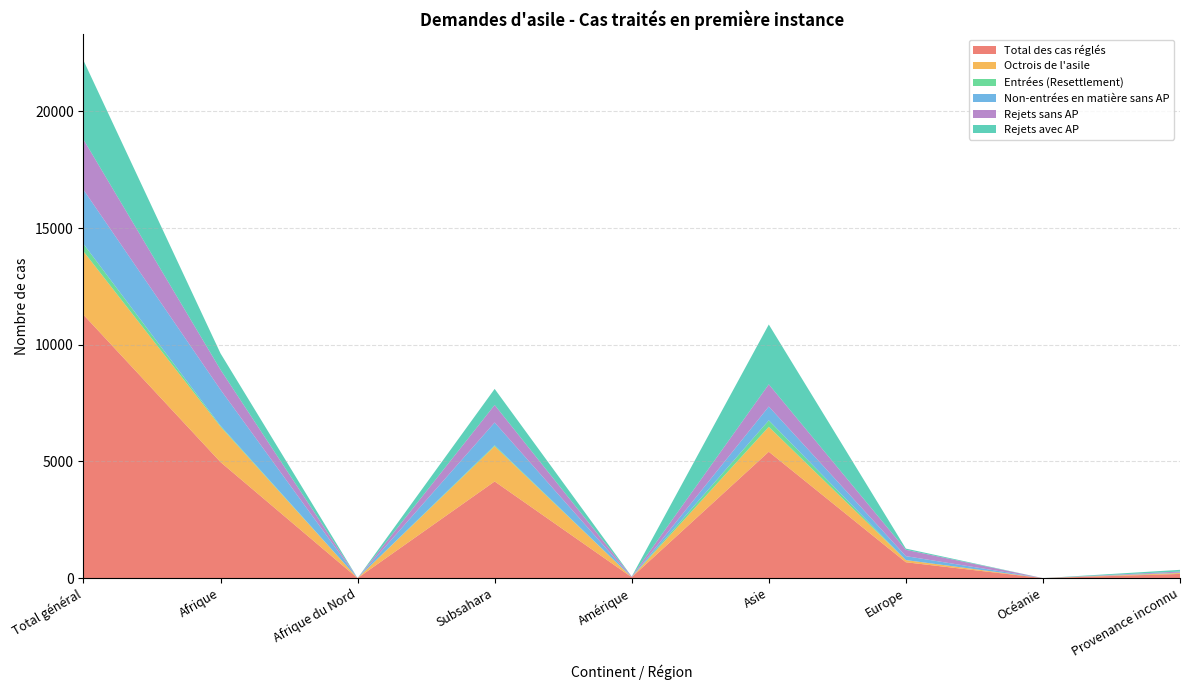

Reading left to right, what are all the values shown in this chart?

Total des cas réglés: Total général=11285	Afrique=4972	Afrique du Nord=0	Subsahara=4142	Amérique=38	Asie=5415	Europe=680	Océanie=0	Provenance inconnu=180
Octrois de l'asile: Total général=2717	Afrique=1518	Afrique du Nord=0	Subsahara=1509	Amérique=0	Asie=1069	Europe=92	Océanie=0	Provenance inconnu=38
Entrées (Resettlement): Total général=318	Afrique=39	Afrique du Nord=0	Subsahara=39	Amérique=0	Asie=275	Europe=0	Océanie=0	Provenance inconnu=4
Non-entrées en matière sans AP: Total général=2322	Afrique=1544	Afrique du Nord=0	Subsahara=978	Amérique=0	Asie=593	Europe=170	Océanie=0	Provenance inconnu=15
Rejets sans AP: Total général=2152	Afrique=857	Afrique du Nord=0	Subsahara=751	Amérique=28	Asie=952	Europe=271	Océanie=0	Provenance inconnu=44
Rejets avec AP: Total général=3392	Afrique=700	Afrique du Nord=0	Subsahara=689	Amérique=3	Asie=2563	Europe=52	Océanie=0	Provenance inconnu=74